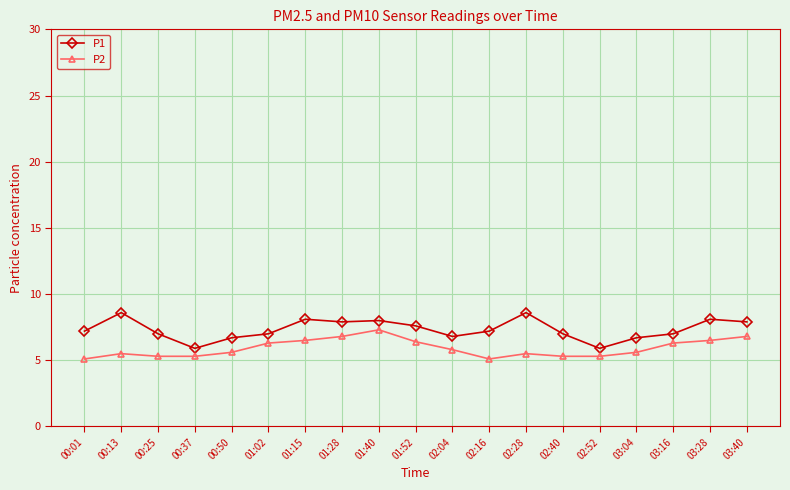

Does the chart have visible grid lines?

Yes